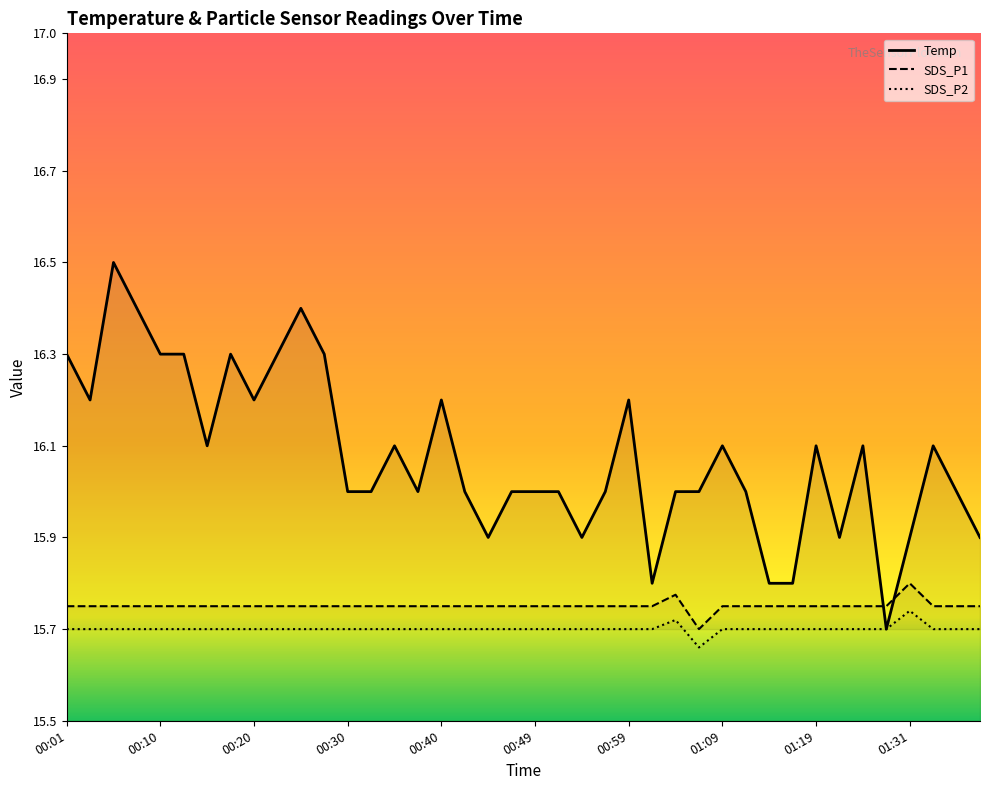

How many categories are shown in the chart?

40